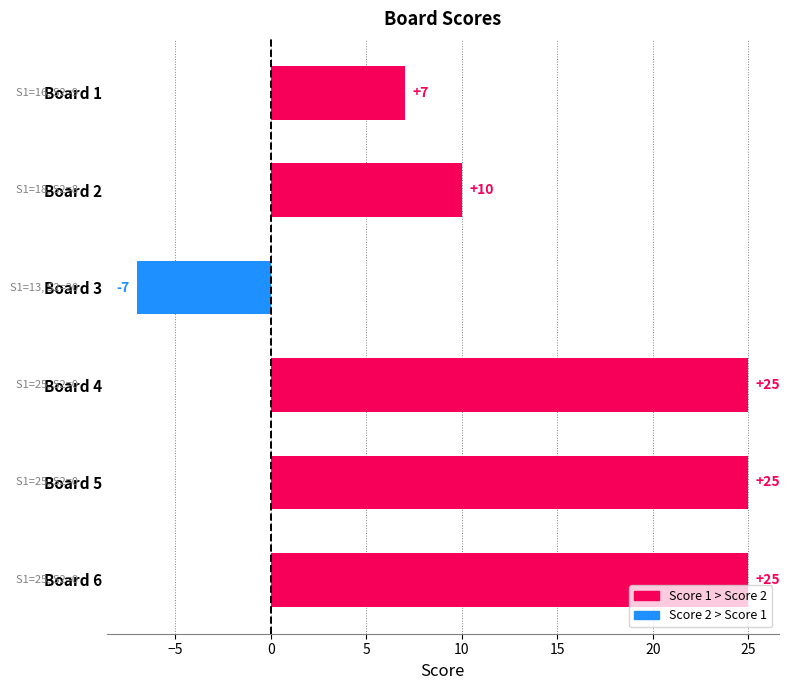

What is the sum of all values?

85